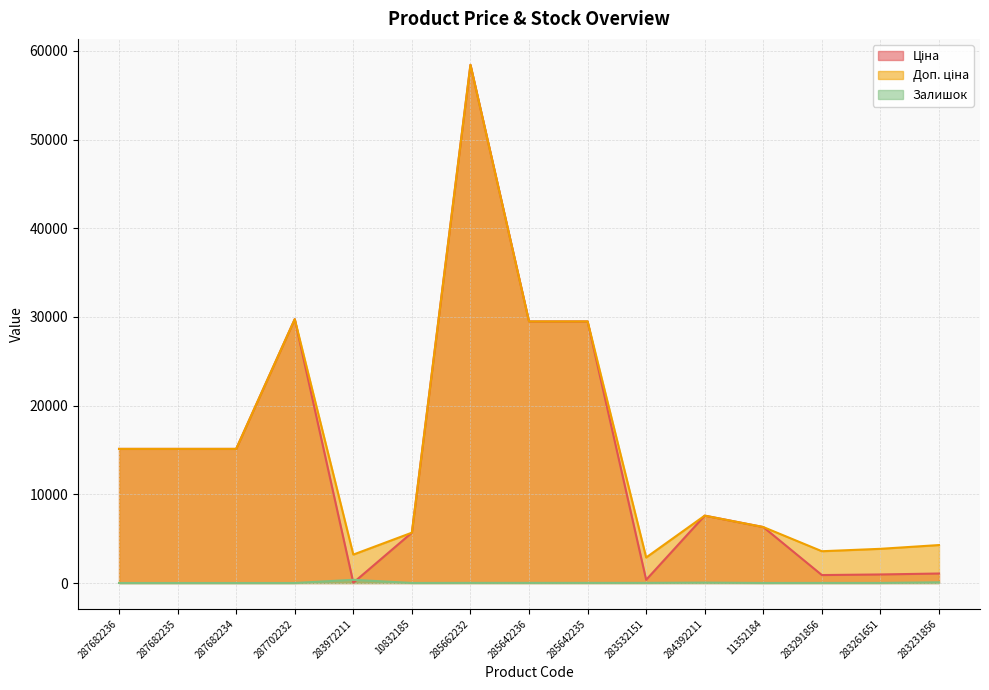

The Доп. ціна series shows 11643.7 at 284392211. True or false?

False